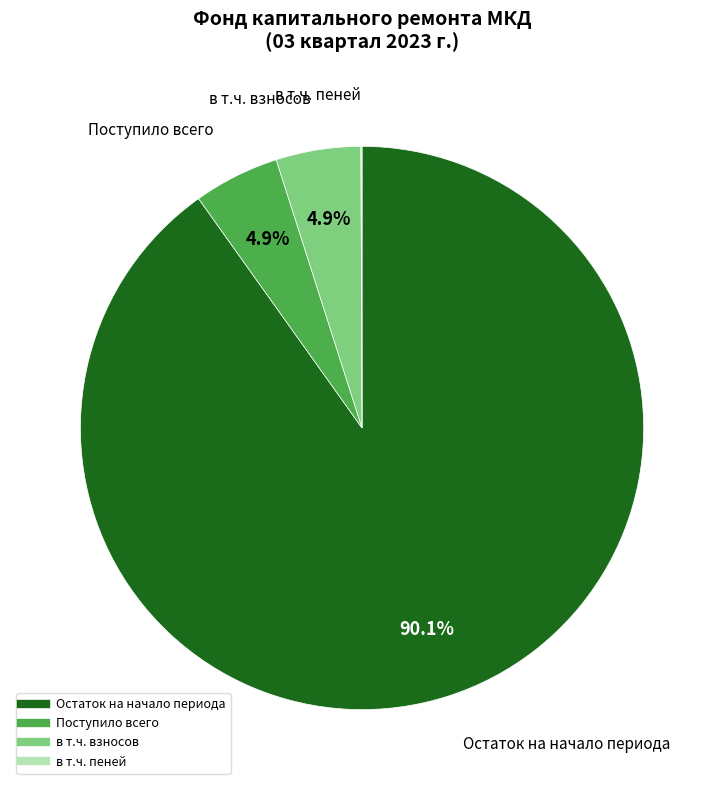

To the nearest percent, what percentage of the pie is в т.ч. взносов?

5%